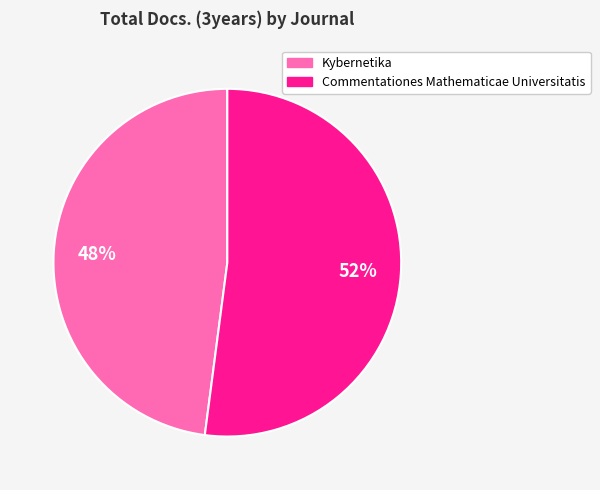

Which category has the biggest portion of the pie?

Commentationes Mathematicae Universitatis